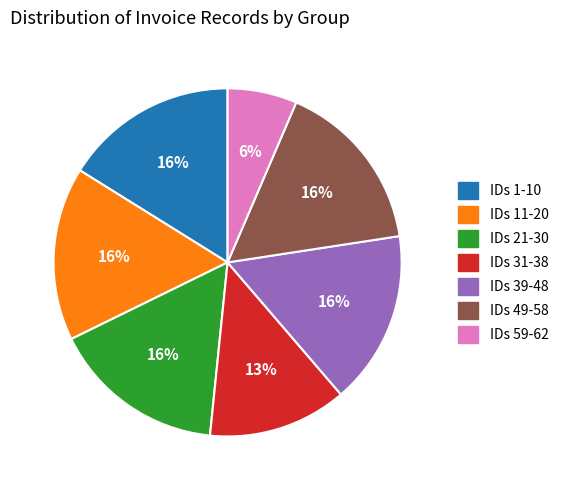

Is there any slice that represents more than half of the pie?

No